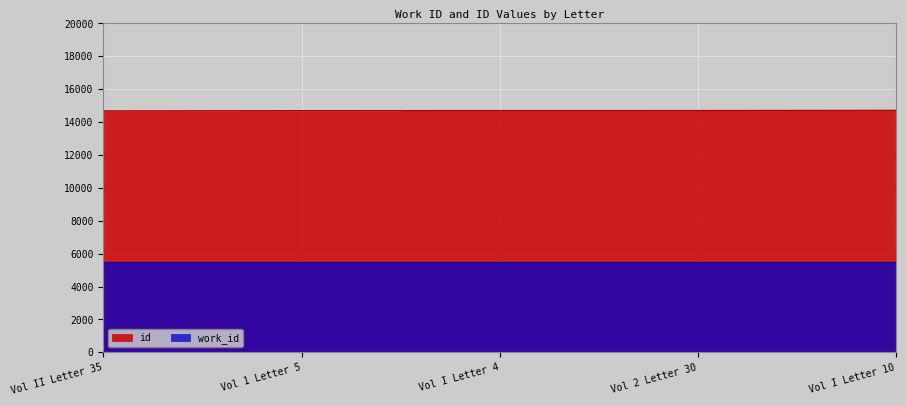

Between Vol I Letter 4 and Vol II Letter 35, which is larger?

Vol I Letter 4